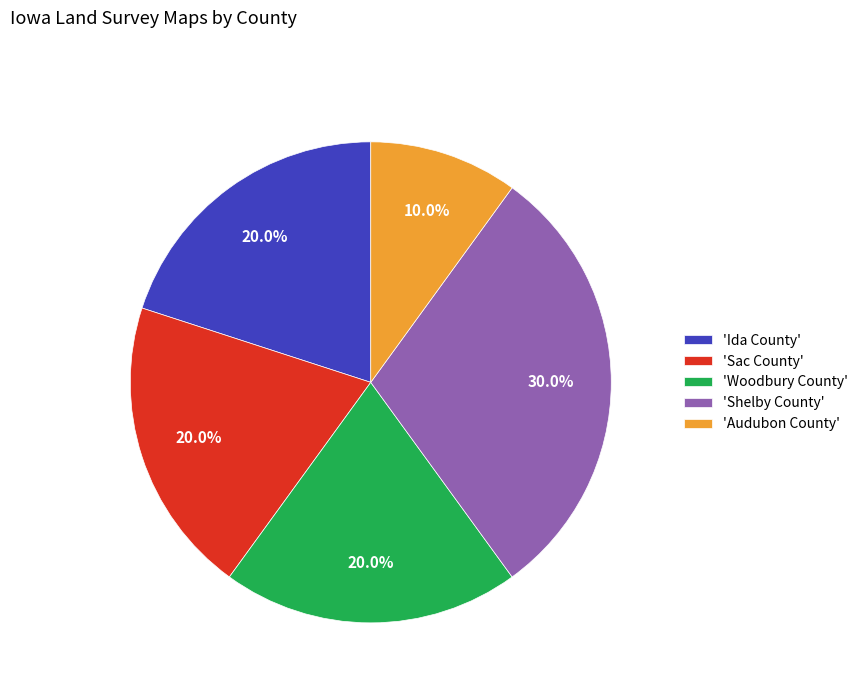

What is the ratio of the value at 'Audubon County' to the value at 'Ida County'?

0.5